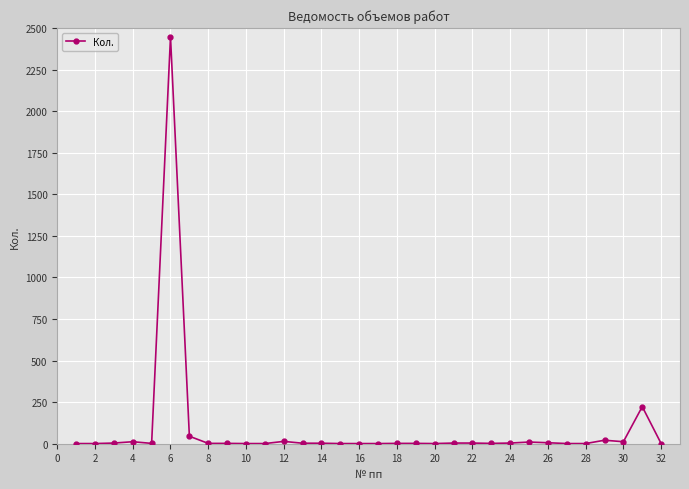

What is the difference between the second highest and minimum values?

222